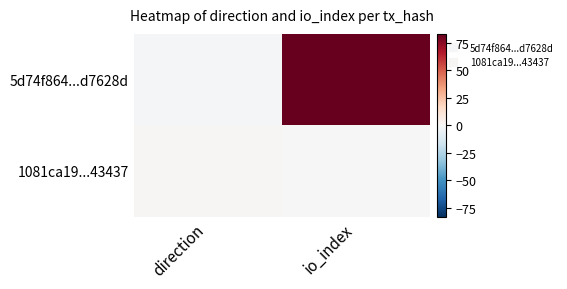

At which category is the sum across all series the highest?

io_index